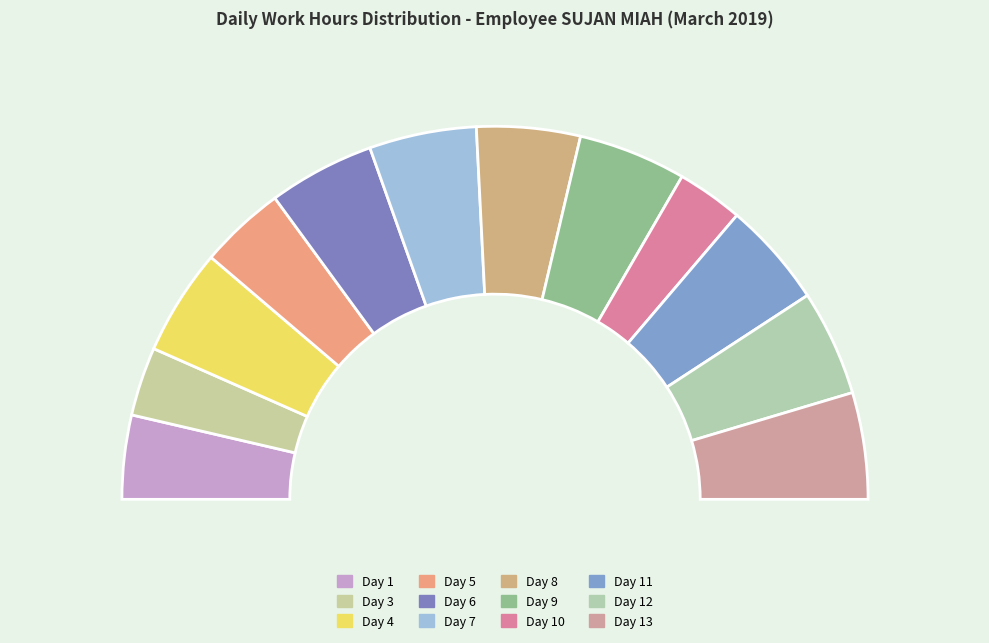

Is it true that Day 8 is 16% of the pie?

False